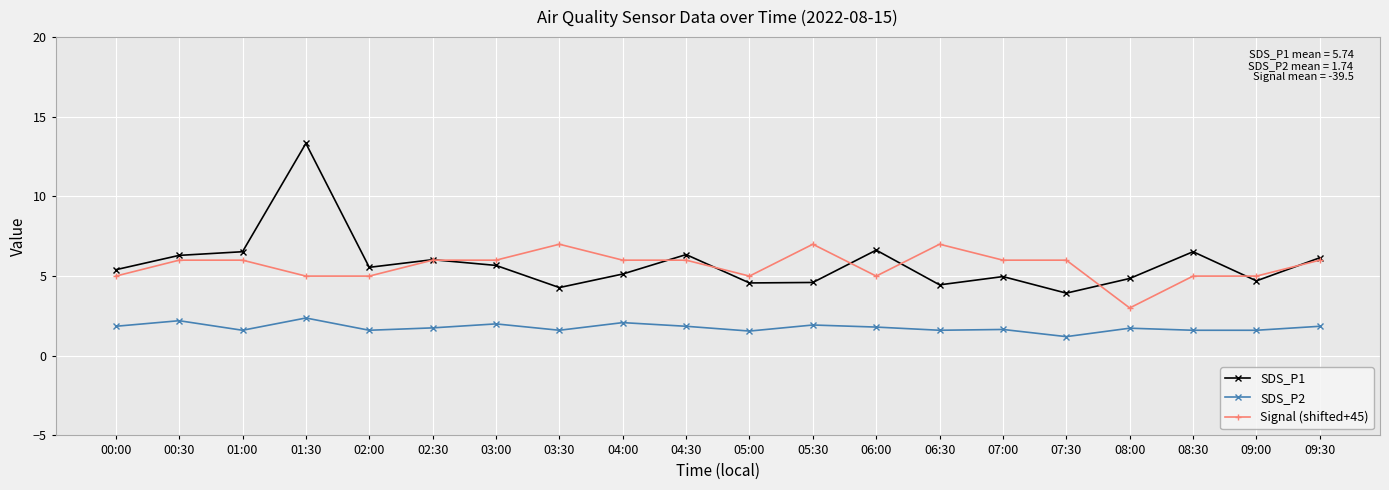

Rank the series at 08:00 from highest to lowest value.

SDS_P1, Signal (shifted+45), SDS_P2